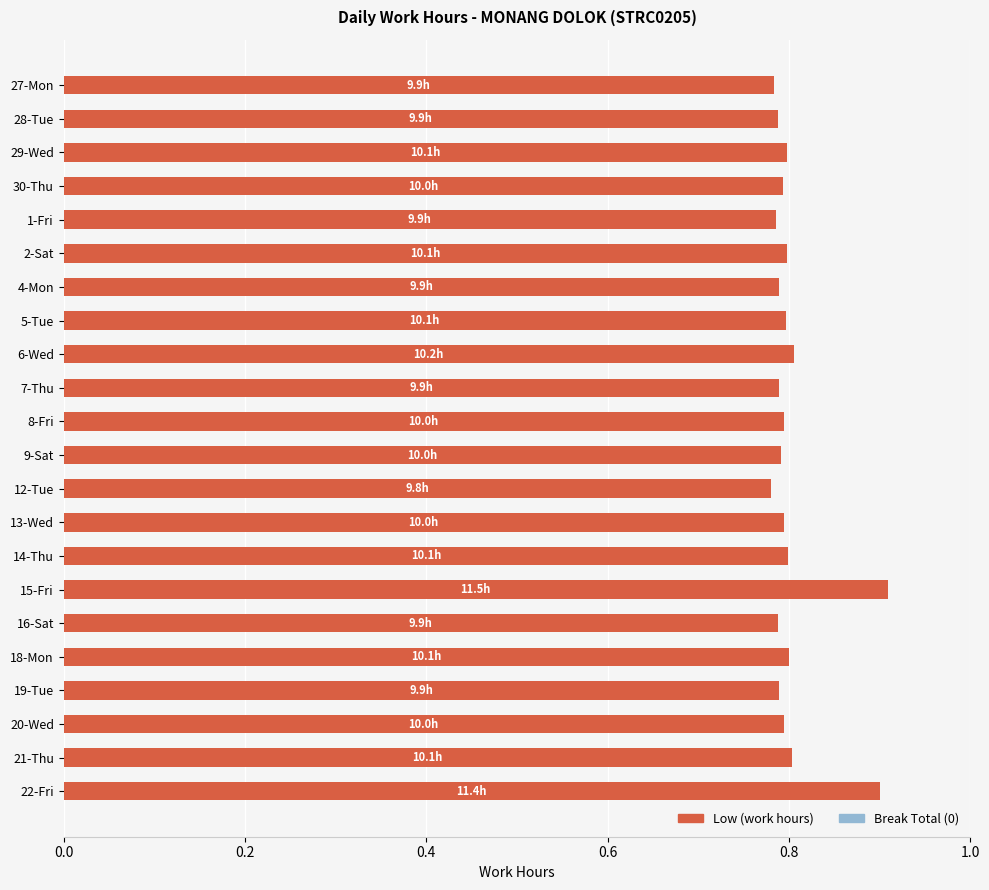

Which category has the highest value across all series?

15-Fri